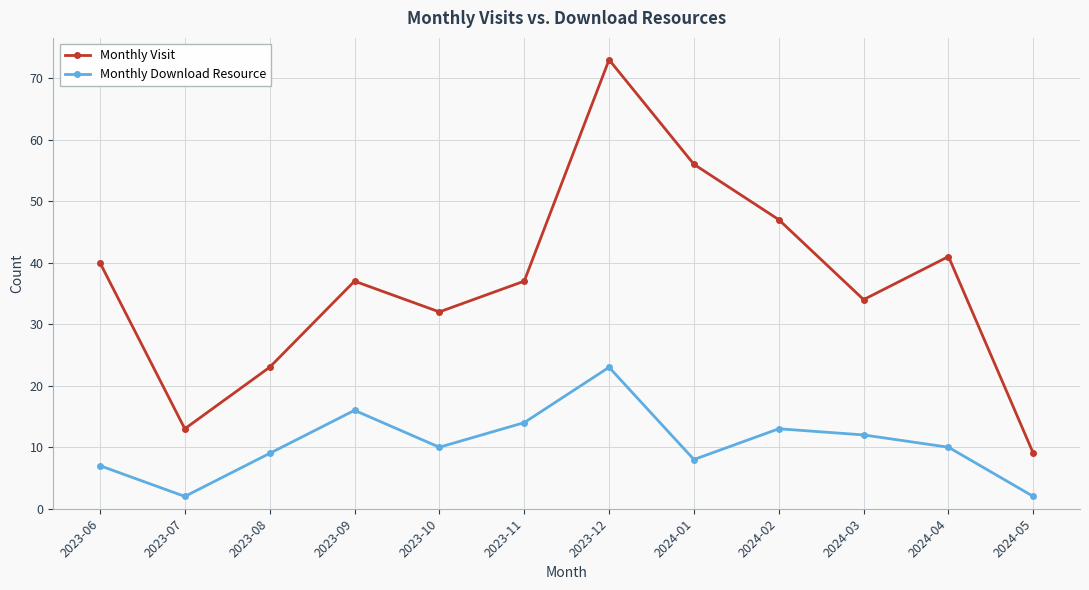

True or false: Monthly Visit and Monthly Download Resource cross at least once.

False